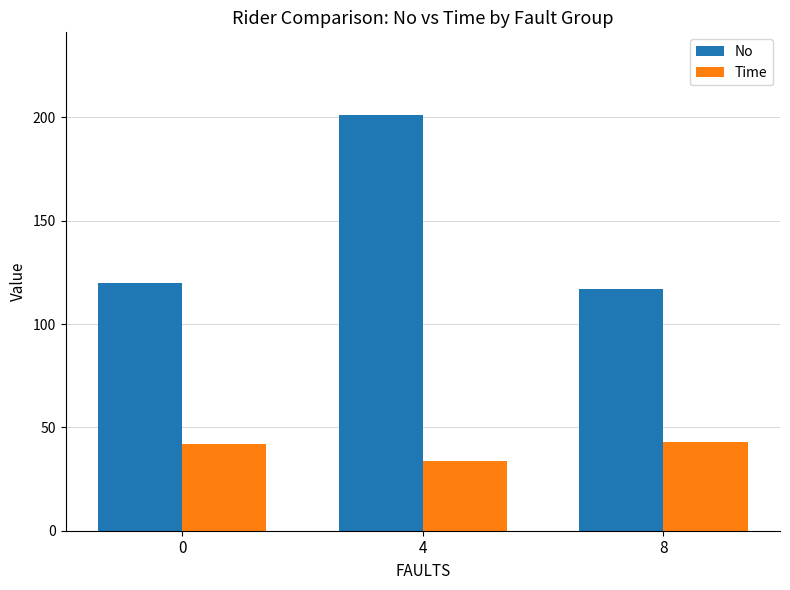

Reading right to left, what are all the values shown in this chart?

No: 8=117.0	4=201.0	0=120.0
Time: 8=42.9	4=33.8	0=41.8